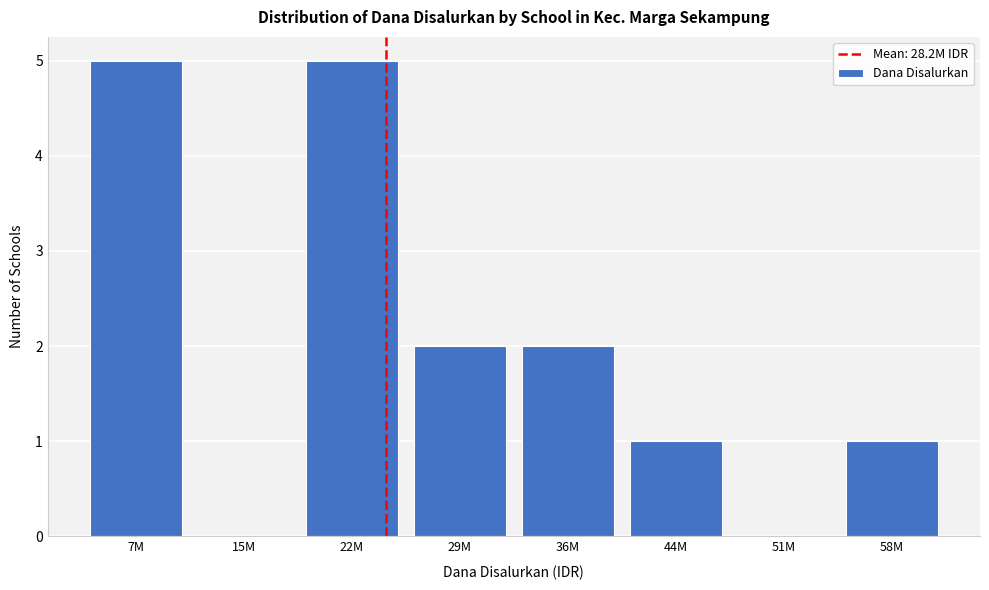

Reading right to left, extract all data points from this chart.

58M=1	51M=0	44M=1	36M=2	29M=2	22M=5	15M=0	7M=5